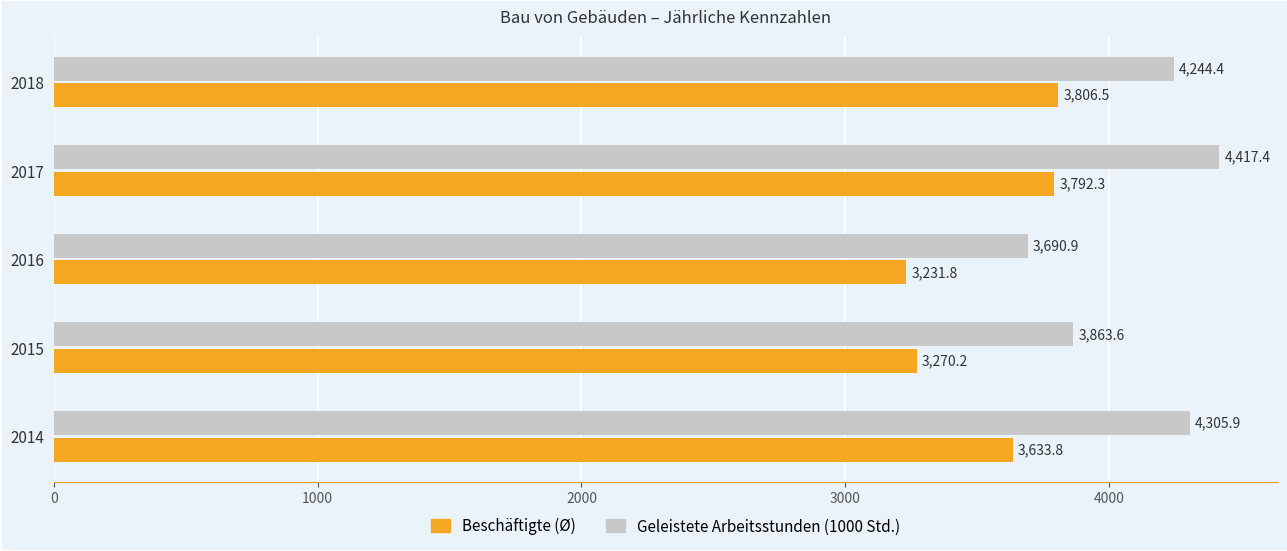

Is it true that Beschäftigte (Ø) equals 1992.3 at 2017?

False